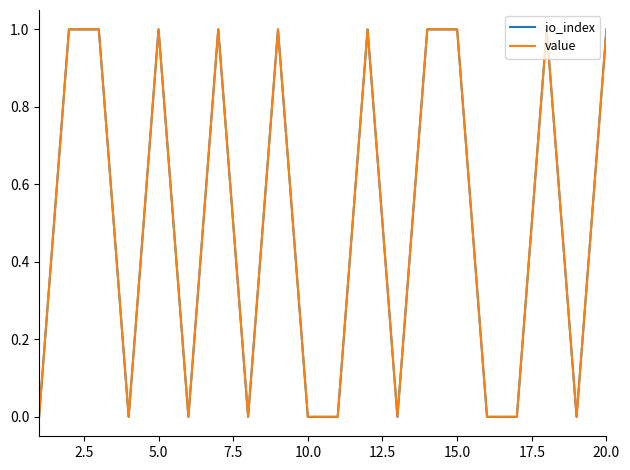

Which series has the widest spread of values?

io_index